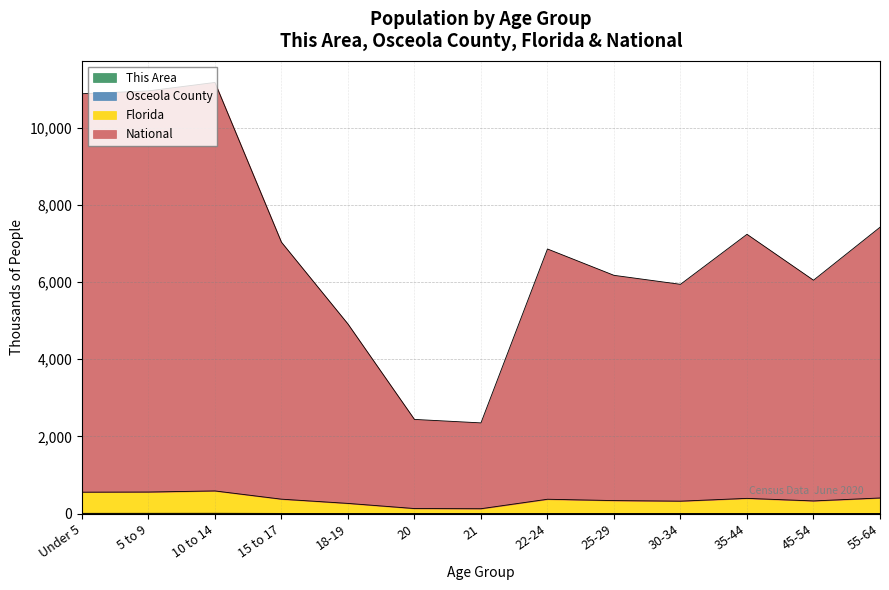

Reading left to right, what are all the values shown in this chart?

This Area: 0.3	0.3	0.4	0.3	0.1	0.0	0.0	0.1	0.1	0.1	0.2	0.1	0.2
Osceola County: 9.3	10.0	10.8	7.1	4.4	2.0	1.9	5.4	4.6	4.4	5.2	4.4	5.6
Florida: 557.3	561.0	589.5	376.4	266.5	133.5	128.8	374.1	339.5	324.5	396.9	330.5	406.8
National: 10876.7	10950.7	11169.4	7032.6	4913.9	2441.8	2352.0	6856.8	6173.8	5941.1	7236.7	6047.5	7419.2